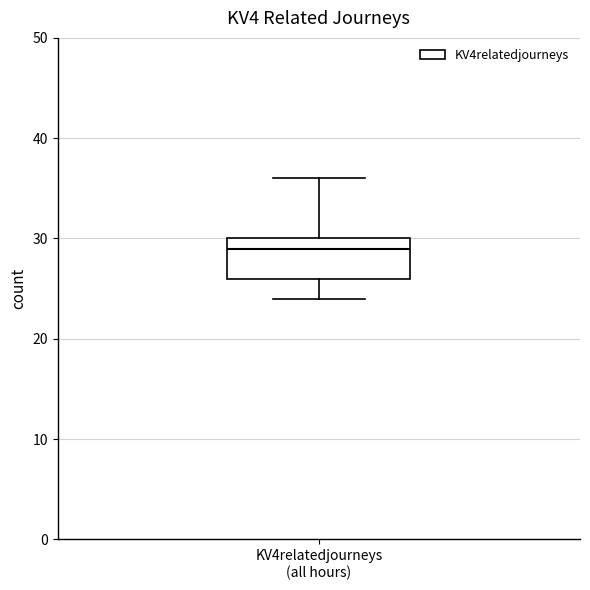

Where does the median line of the box for KV4relatedjourneys (all hours) sit on the y-axis? The values are not printed on the chart, so give them approximately, as read against the axis.

29